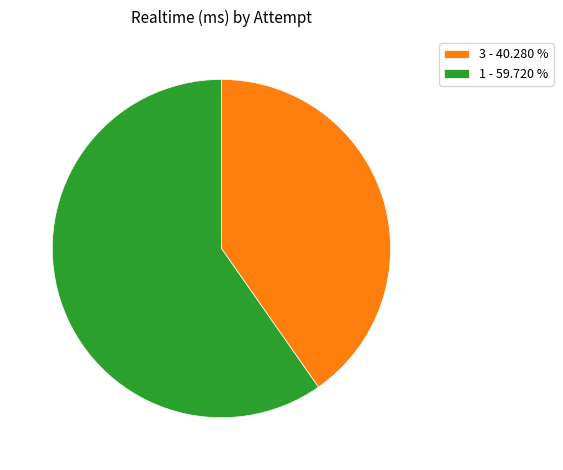

Which has a higher value, 3 - 40.280 % or 1 - 59.720 %?

1 - 59.720 %